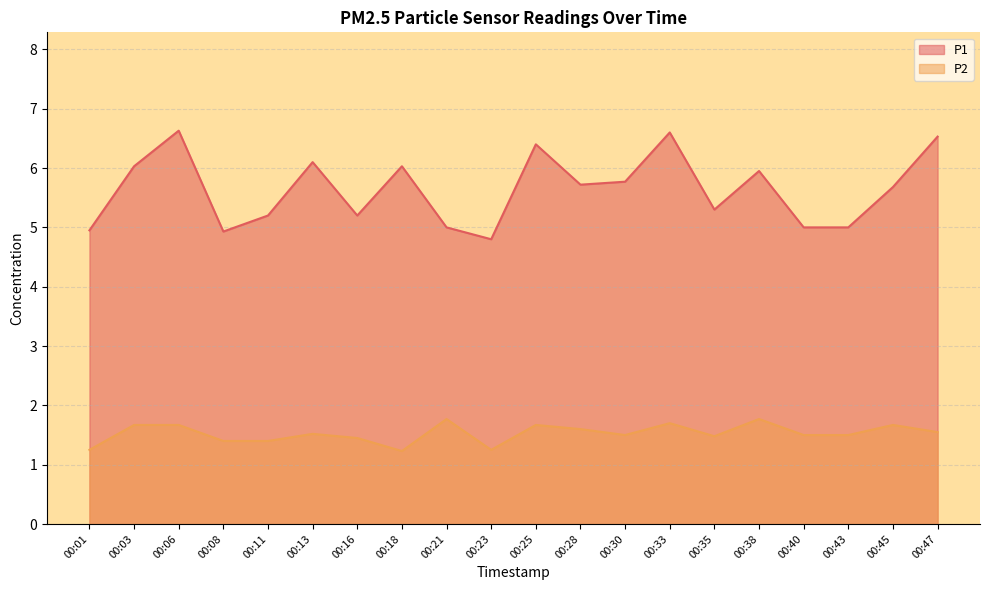

At which label does P2 reach its peak?

00:21